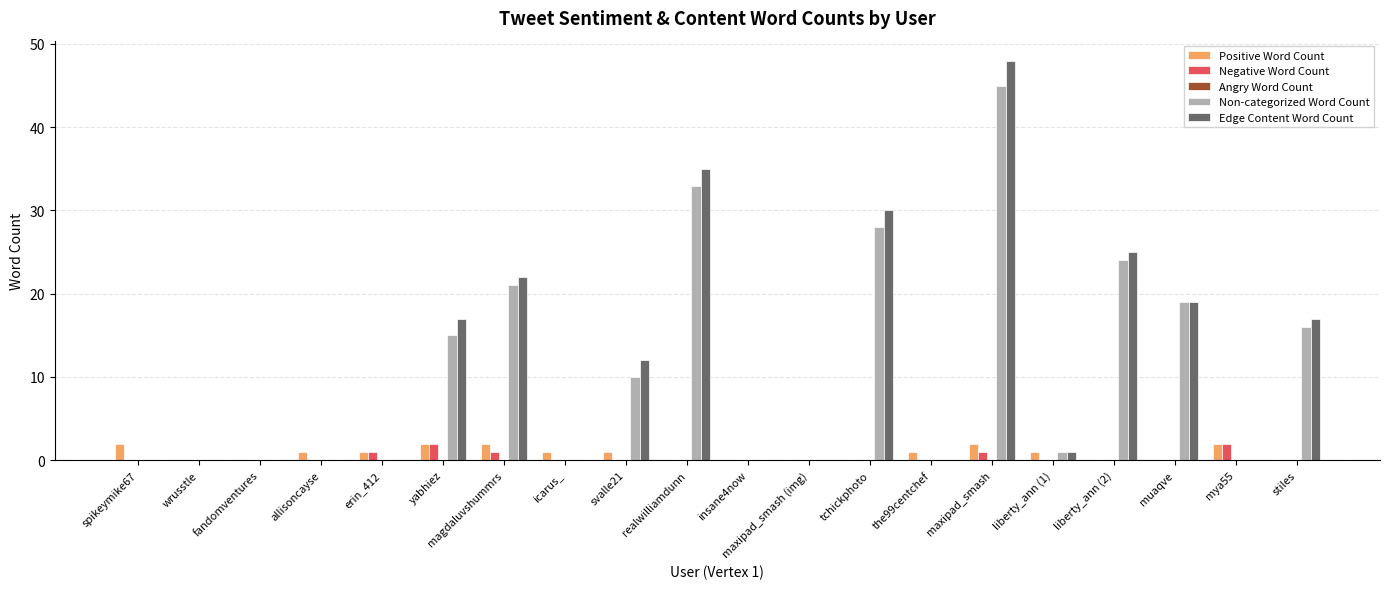

At which category is the sum across all series the highest?

maxipad_smash